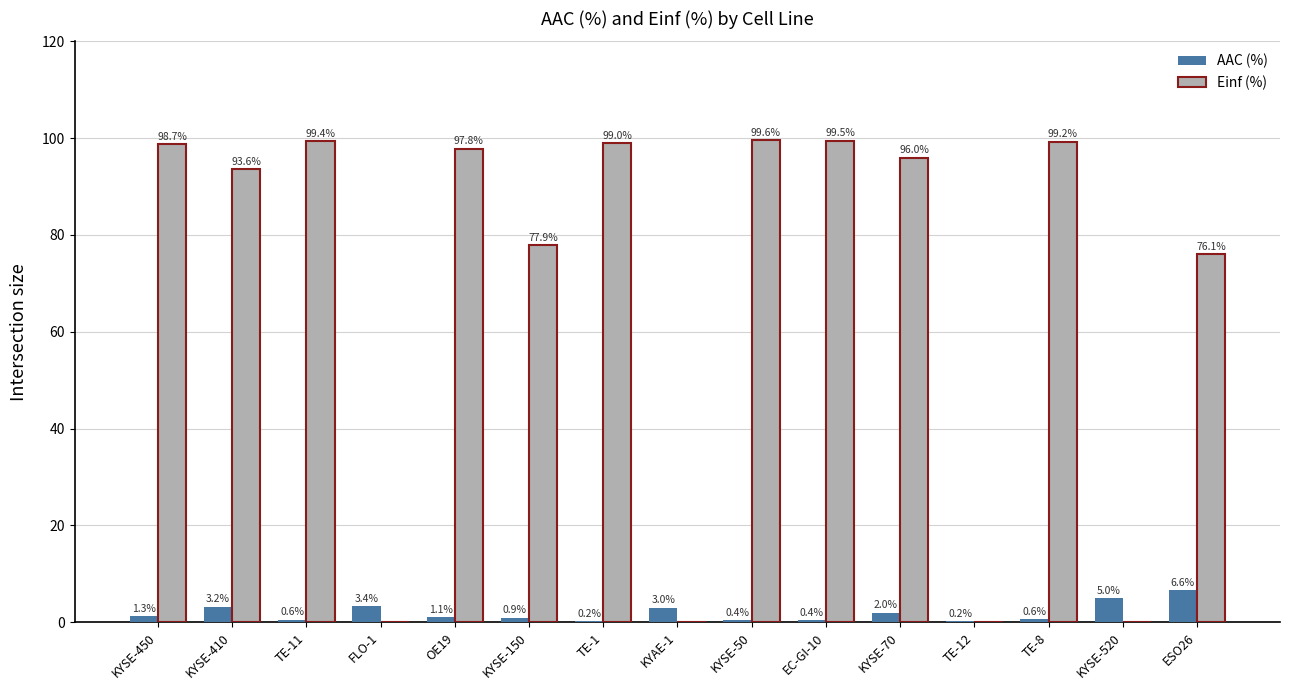

How many groups of bars are there?

15